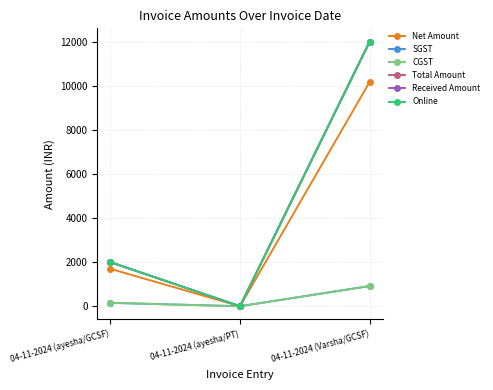

Reading right to left, what are all the values shown in this chart?

Net Amount: 04-11-2024 (Varsha/GCSF)=10169.5	04-11-2024 (ayesha/PT)=0.0	04-11-2024 (ayesha/GCSF)=1694.9
SGST: 04-11-2024 (Varsha/GCSF)=915.2	04-11-2024 (ayesha/PT)=0.0	04-11-2024 (ayesha/GCSF)=152.5
CGST: 04-11-2024 (Varsha/GCSF)=915.2	04-11-2024 (ayesha/PT)=0.0	04-11-2024 (ayesha/GCSF)=152.5
Total Amount: 04-11-2024 (Varsha/GCSF)=12000.0	04-11-2024 (ayesha/PT)=0.0	04-11-2024 (ayesha/GCSF)=2000.0
Received Amount: 04-11-2024 (Varsha/GCSF)=12000.0	04-11-2024 (ayesha/PT)=0.0	04-11-2024 (ayesha/GCSF)=2000.0
Online: 04-11-2024 (Varsha/GCSF)=12000.0	04-11-2024 (ayesha/PT)=0.0	04-11-2024 (ayesha/GCSF)=2000.0